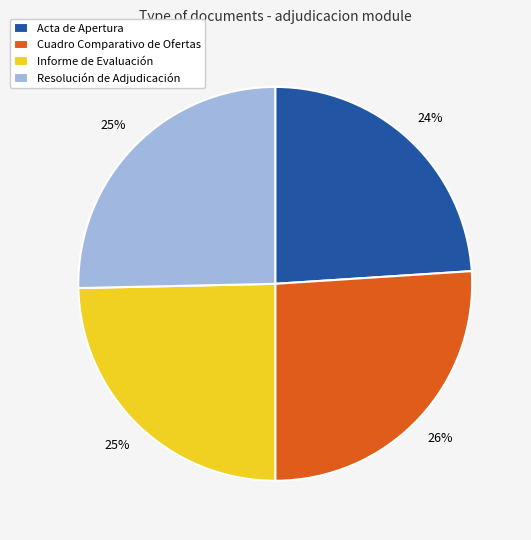

To the nearest percent, what is the combined percentage of Resolución de Adjudicación and Cuadro Comparativo de Ofertas?

51%